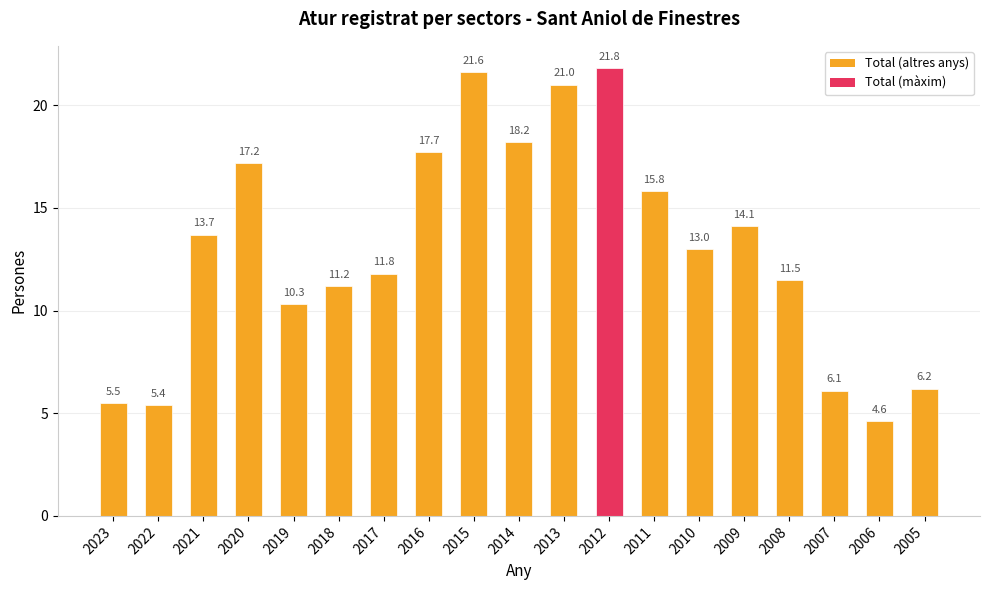

At which label does the data first exceed 13?

2021